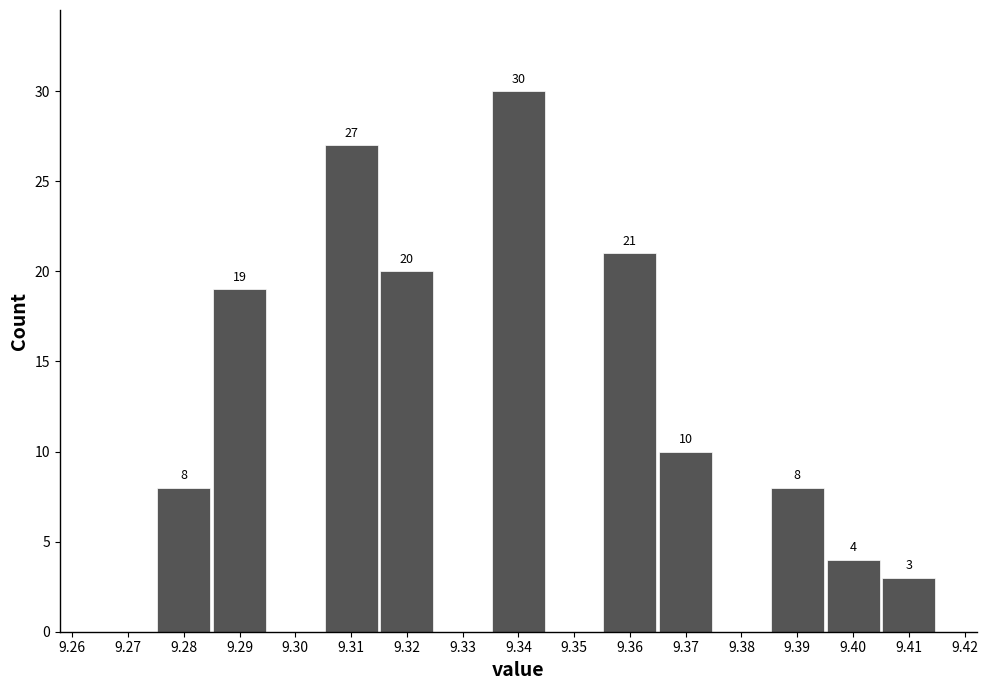

Which range on the x-axis has the tallest bar?

9.335 to 9.345